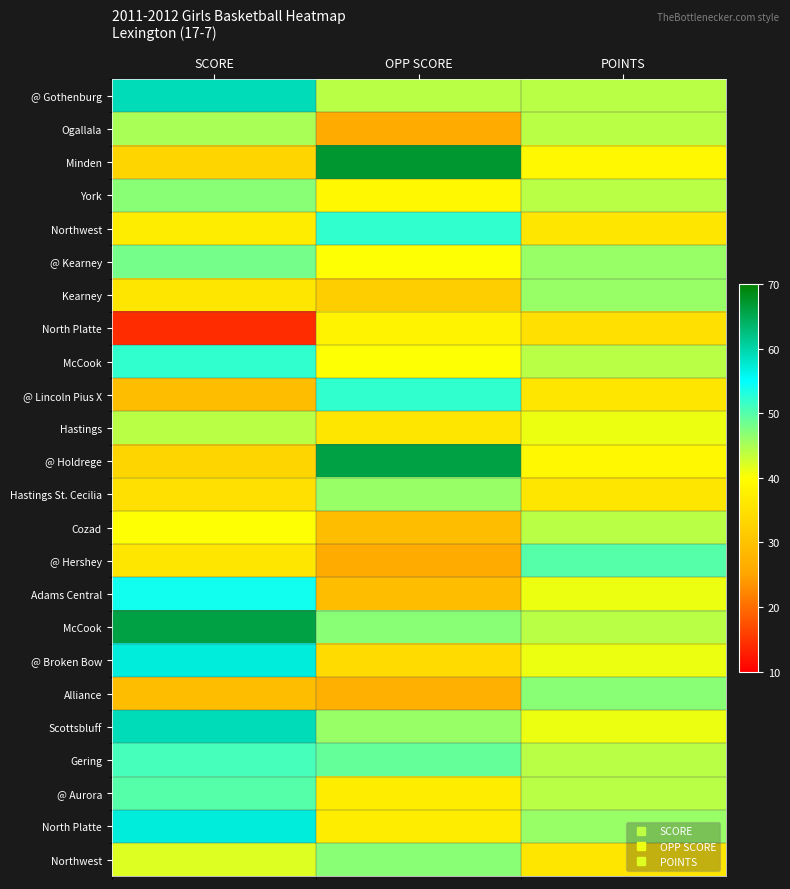

Between POINTS and OPP SCORE, which is larger?

POINTS